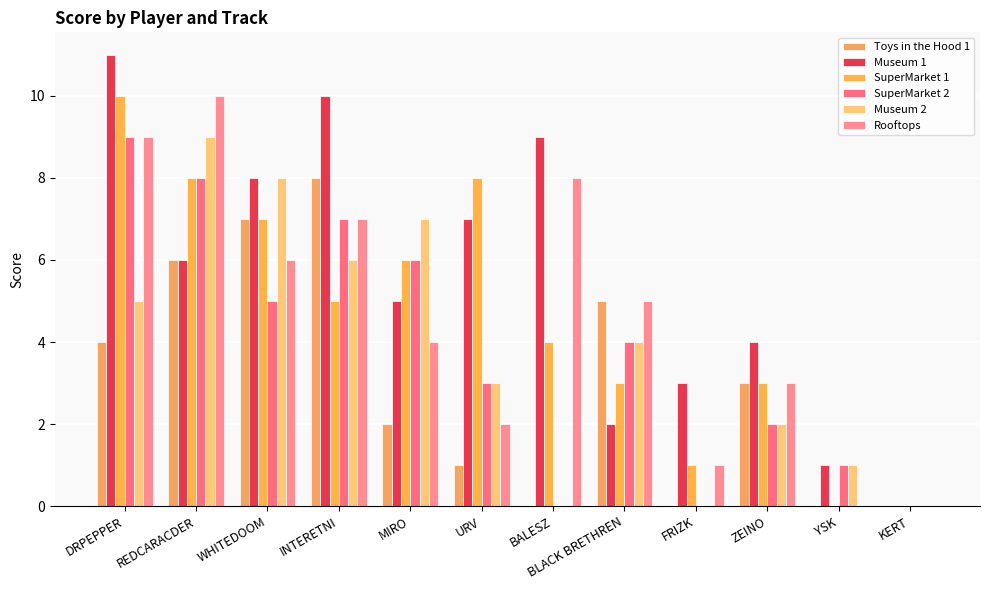

Count the number of data series in this chart.

6